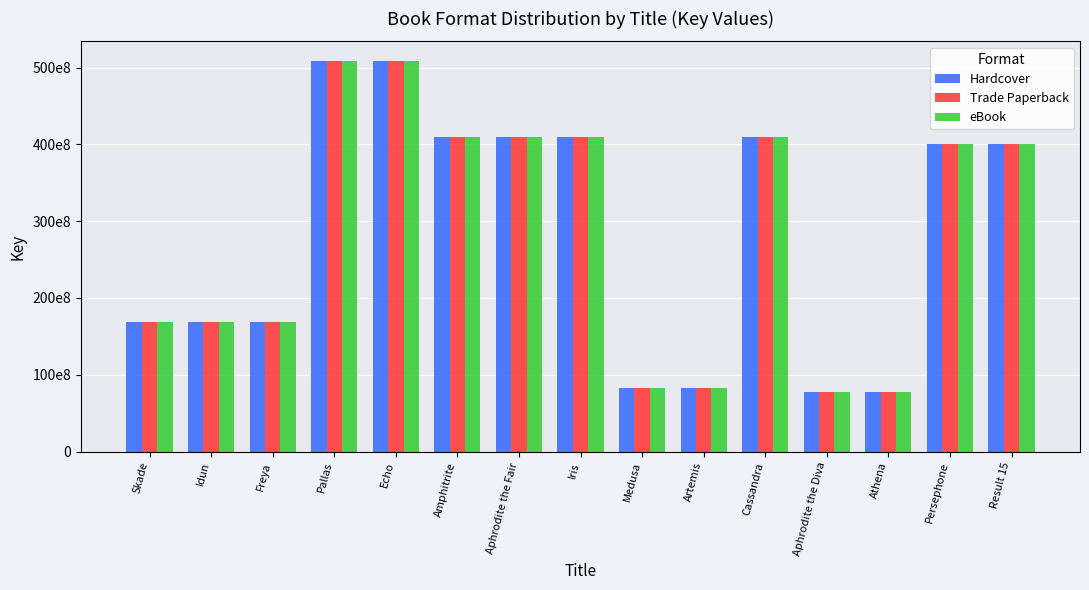

Reading left to right, extract all data points from this chart.

Hardcover: Skade=169067163	Idun=169066965	Freya=169066484	Pallas=508663552	Echo=508658316	Amphitrite=409836517	Aphrodite the Fair=409833394	Iris=409831622	Medusa=82891354	Artemis=82890391	Cassandra=409828134	Aphrodite the Diva=77663590	Athena=77663318	Persephone=400884069	Result 15=400884069
Trade Paperback: Skade=169067163	Idun=169066965	Freya=169066484	Pallas=508663552	Echo=508658316	Amphitrite=409836517	Aphrodite the Fair=409833394	Iris=409831622	Medusa=82891354	Artemis=82890391	Cassandra=409828134	Aphrodite the Diva=77663590	Athena=77663318	Persephone=400884069	Result 15=400884069
eBook: Skade=169067163	Idun=169066965	Freya=169066484	Pallas=508663552	Echo=508658316	Amphitrite=409836517	Aphrodite the Fair=409833394	Iris=409831622	Medusa=82891354	Artemis=82890391	Cassandra=409828134	Aphrodite the Diva=77663590	Athena=77663318	Persephone=400884069	Result 15=400884069